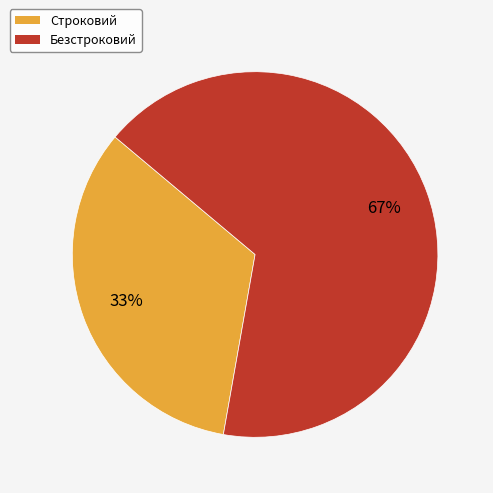

What is the majority slice?

Безстроковий